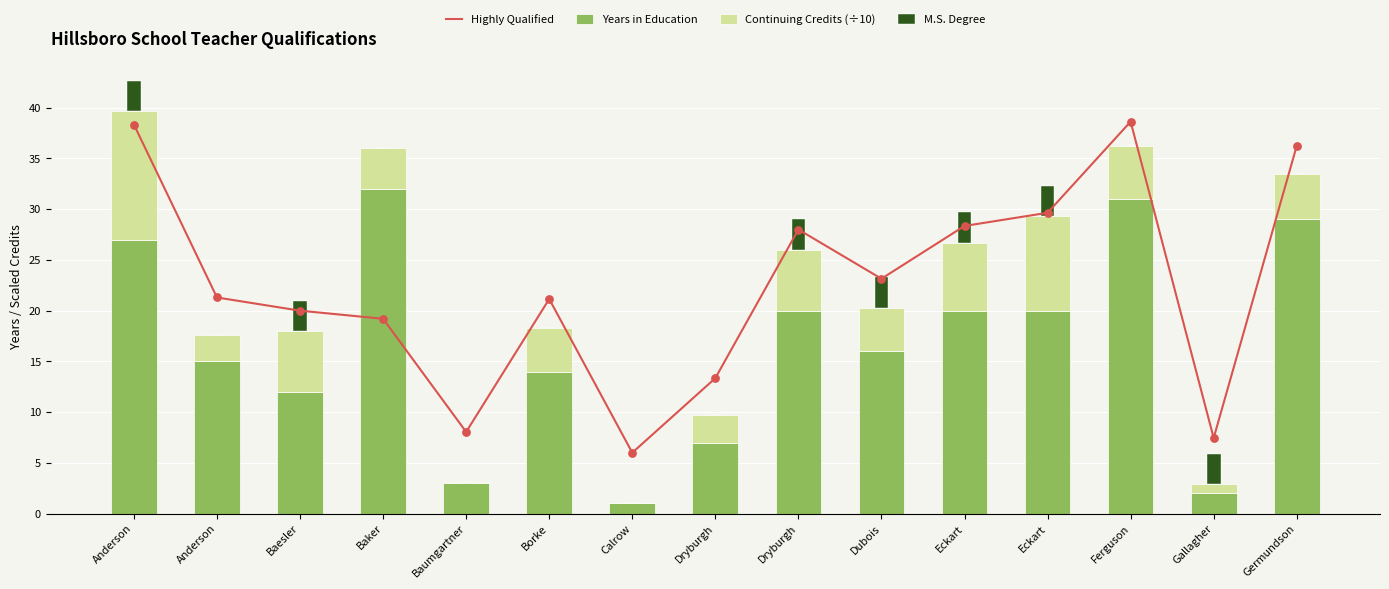

At which category is the sum across all series the highest?

Anderson